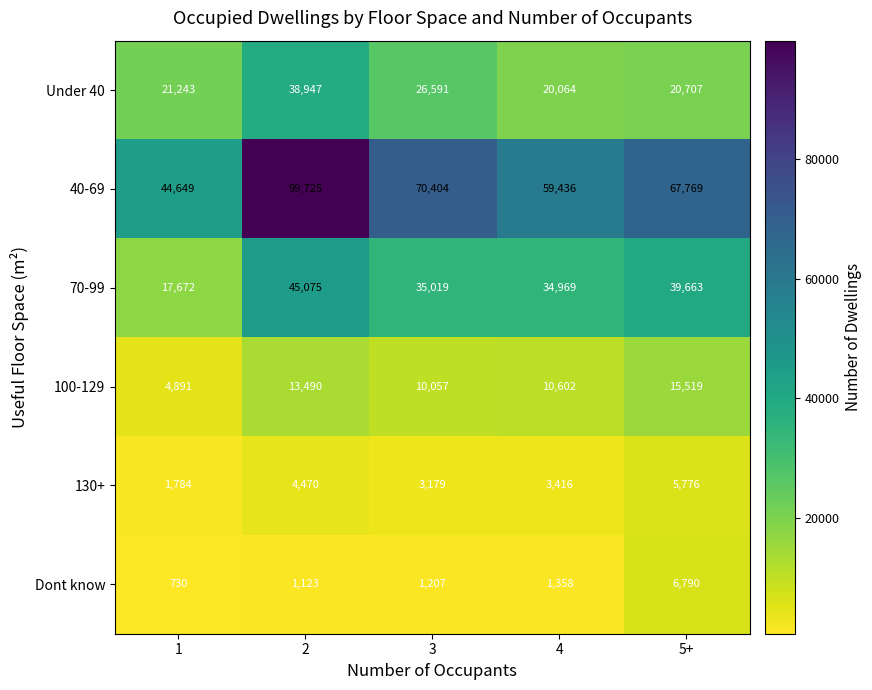

Reading left to right, what are all the values shown in this chart?

Under 40: 21243	38947	26591	20064	20707
40-69: 44649	99725	70404	59436	67769
70-99: 17672	45075	35019	34969	39663
100-129: 4891	13490	10057	10602	15519
130+: 1784	4470	3179	3416	5776
Dont know: 730	1123	1207	1358	6790